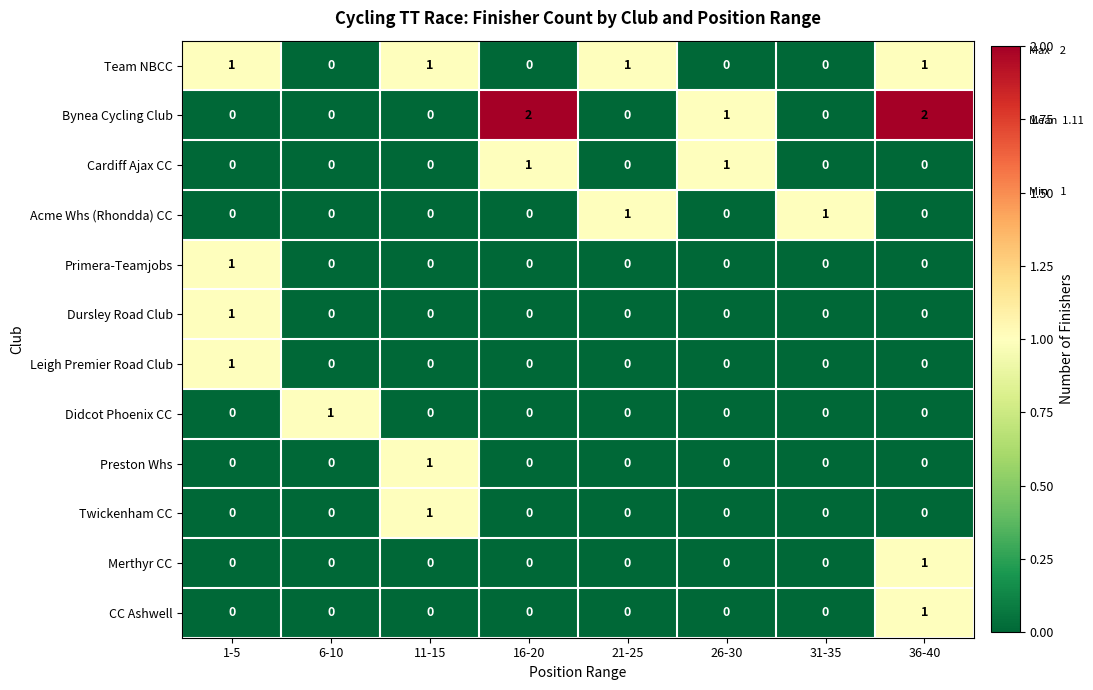

The value of Dursley Road Club at 21-25 is 1. True or false?

False